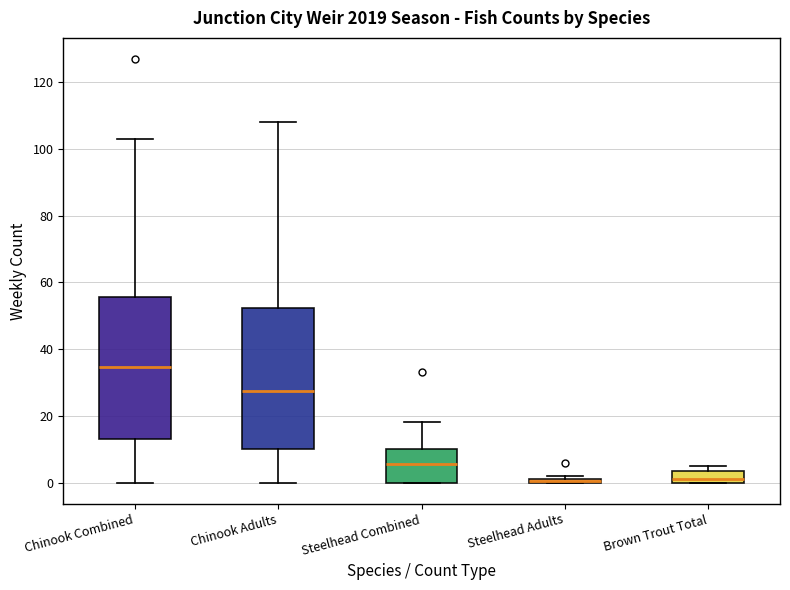

Where does the lower whisker of the box for Chinook Combined end on the y-axis? The values are not printed on the chart, so give them approximately, as read against the axis.

0